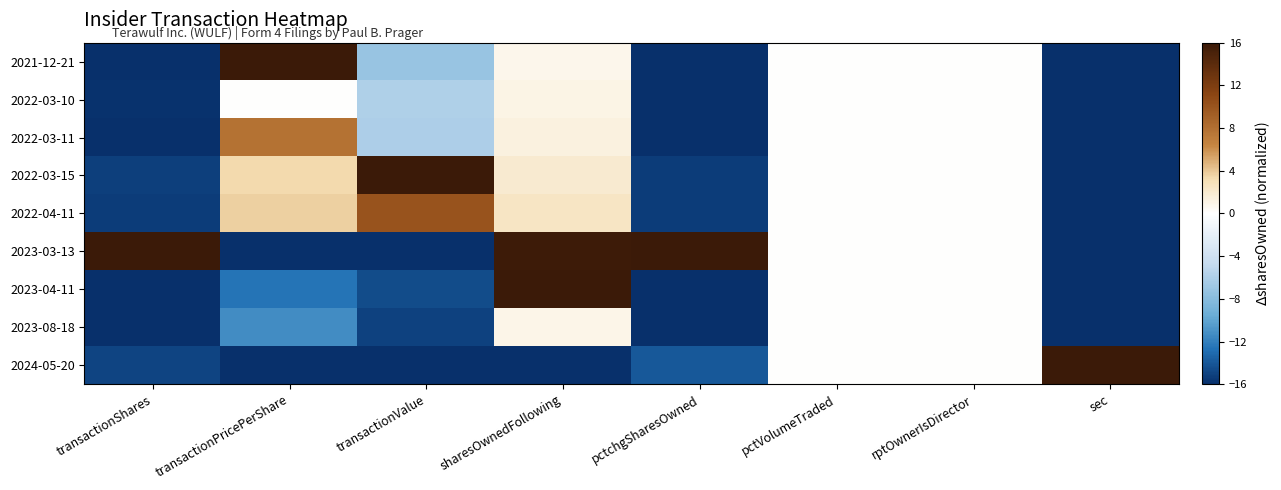

At pctchgSharesOwned, list the series in order from largest to smallest.

2023-03-13, 2024-05-20, 2022-03-15, 2022-04-11, 2021-12-21, 2022-03-10, 2022-03-11, 2023-04-11, 2023-08-18